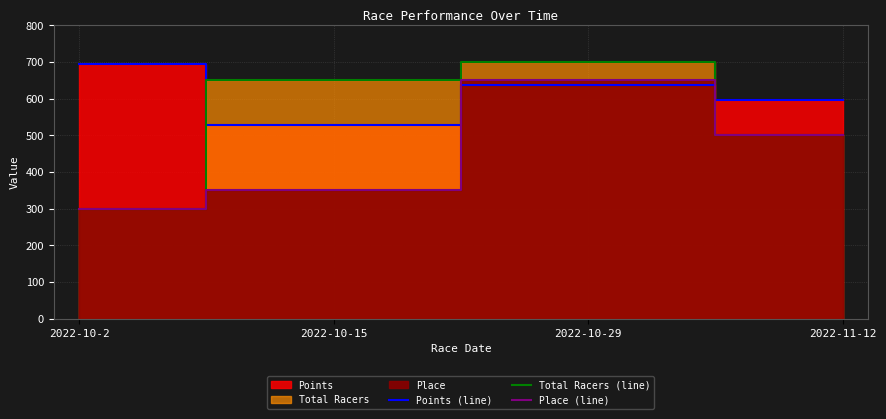

What is the label of the 1st point from the left?

2022-10-2